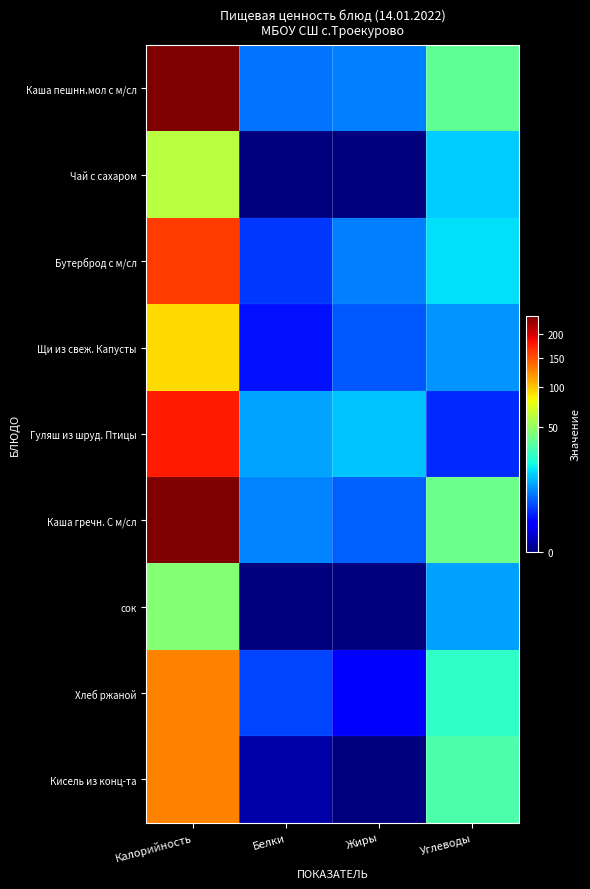

Which series has the largest range (max minus min)?

Каша гречн. С м/сл